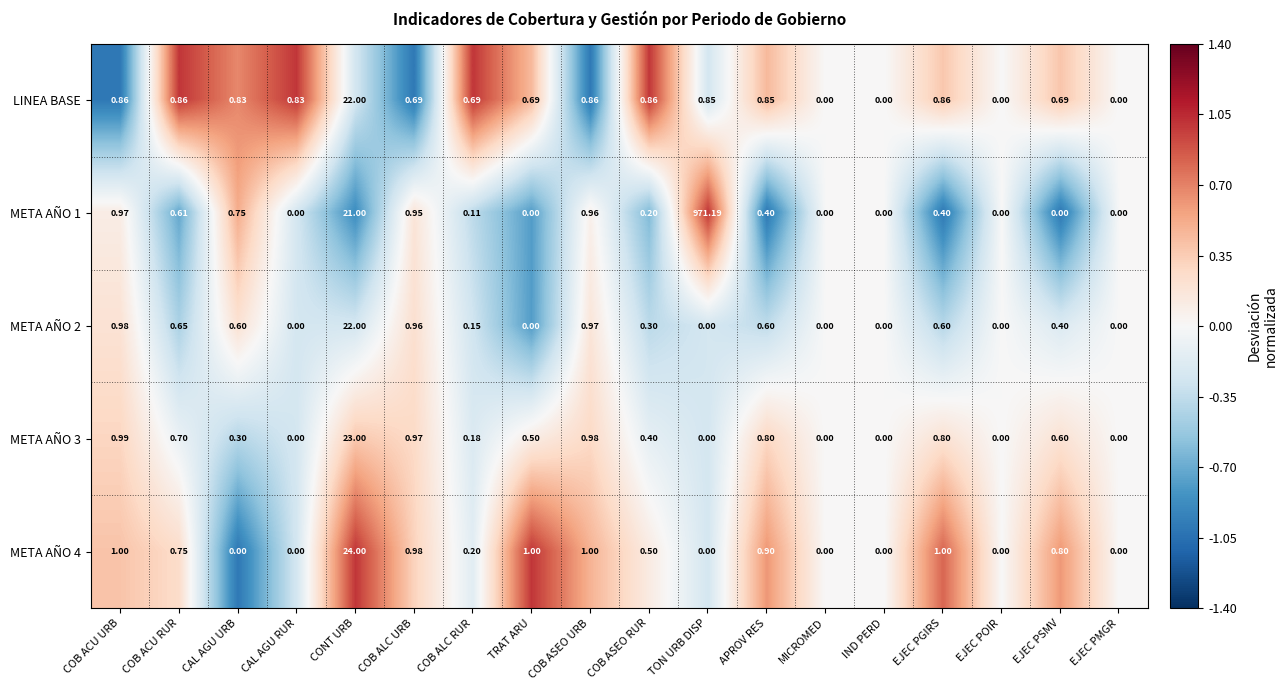

What is the greatest value displayed?

971.2